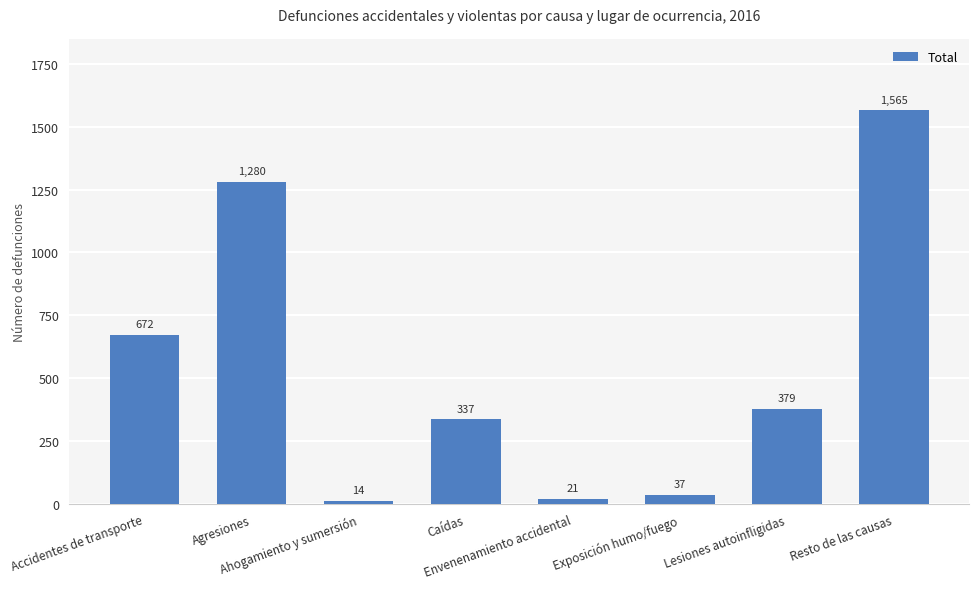

What is the greatest value displayed?

1565